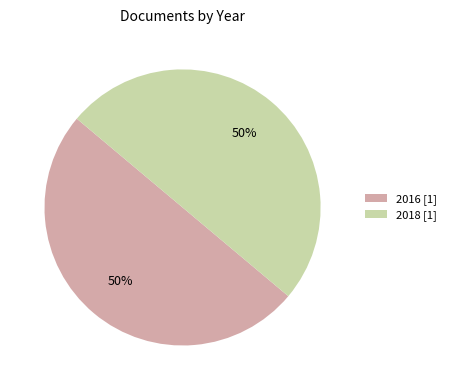

What is the ratio of the value at 2016 [1] to the value at 2018 [1]?

1.0